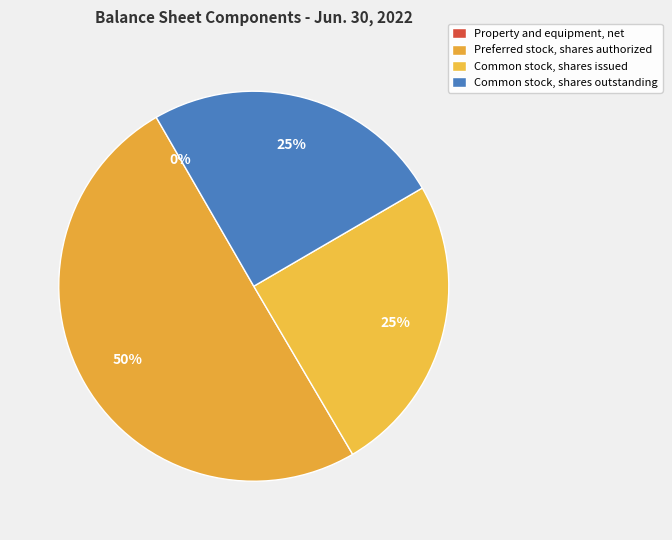

Which category accounts for the majority?

Preferred stock, shares authorized